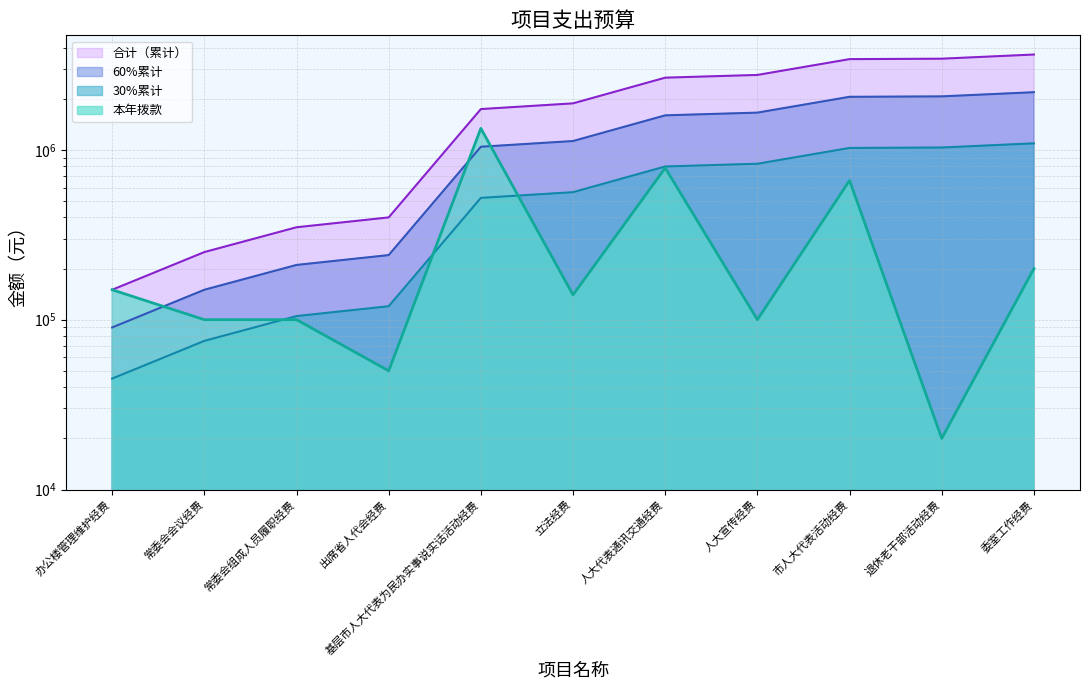

Where is the first local minimum for 本年拨款_line?

出席省人代会经费